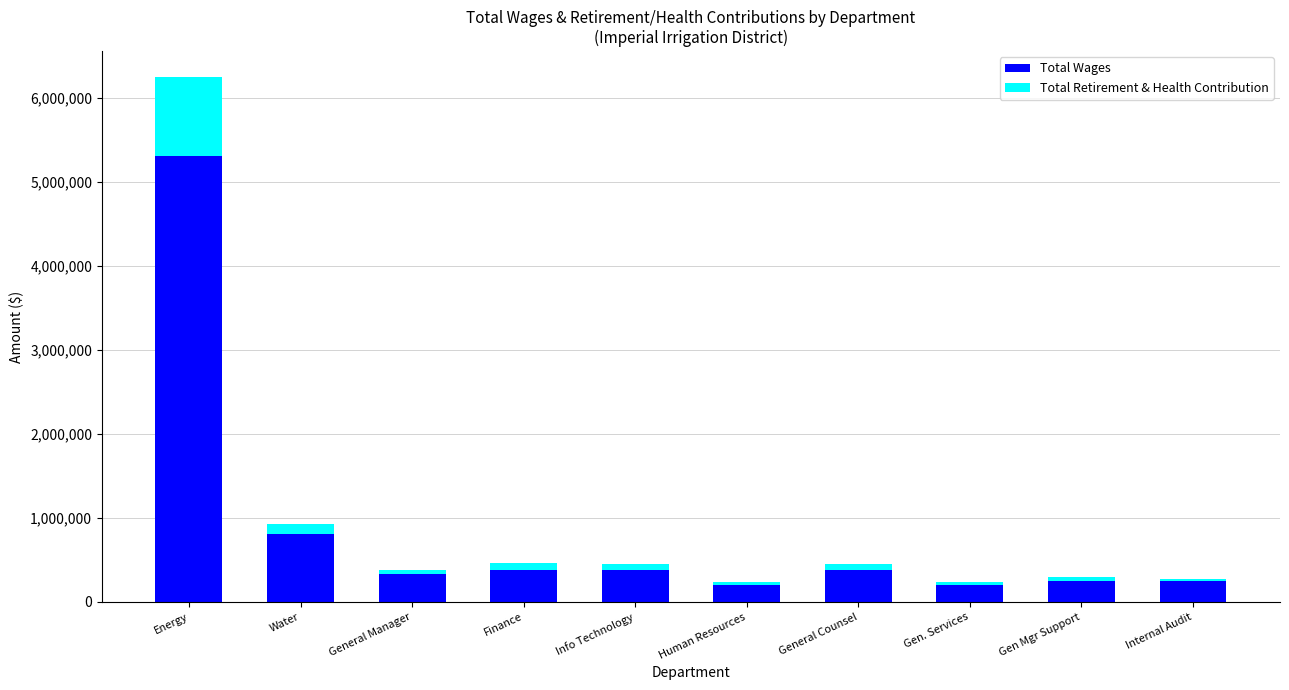

Are the bars horizontal?

No